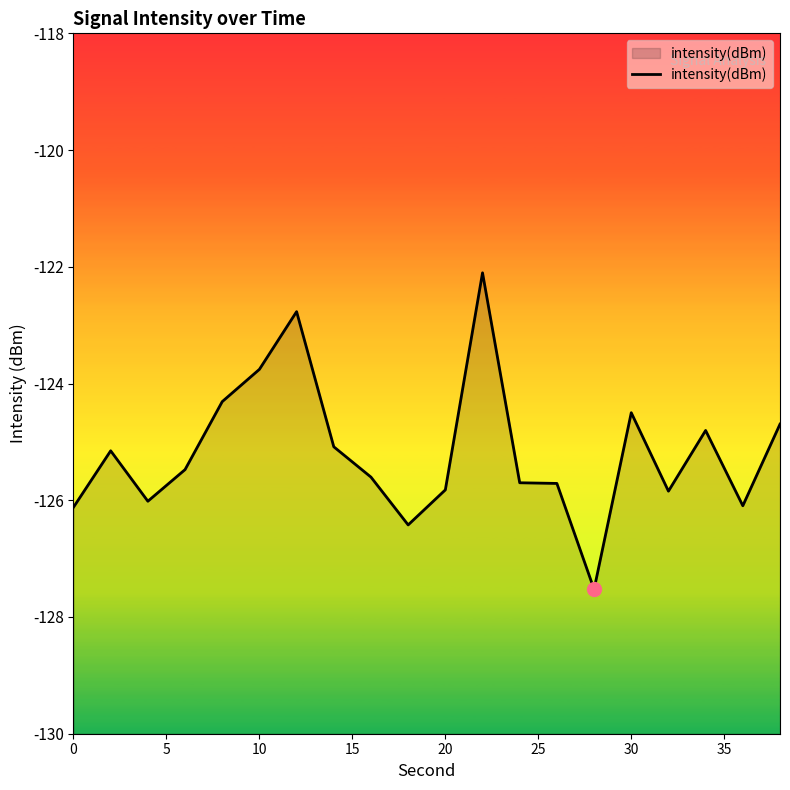

What is the smallest value displayed?

-127.5